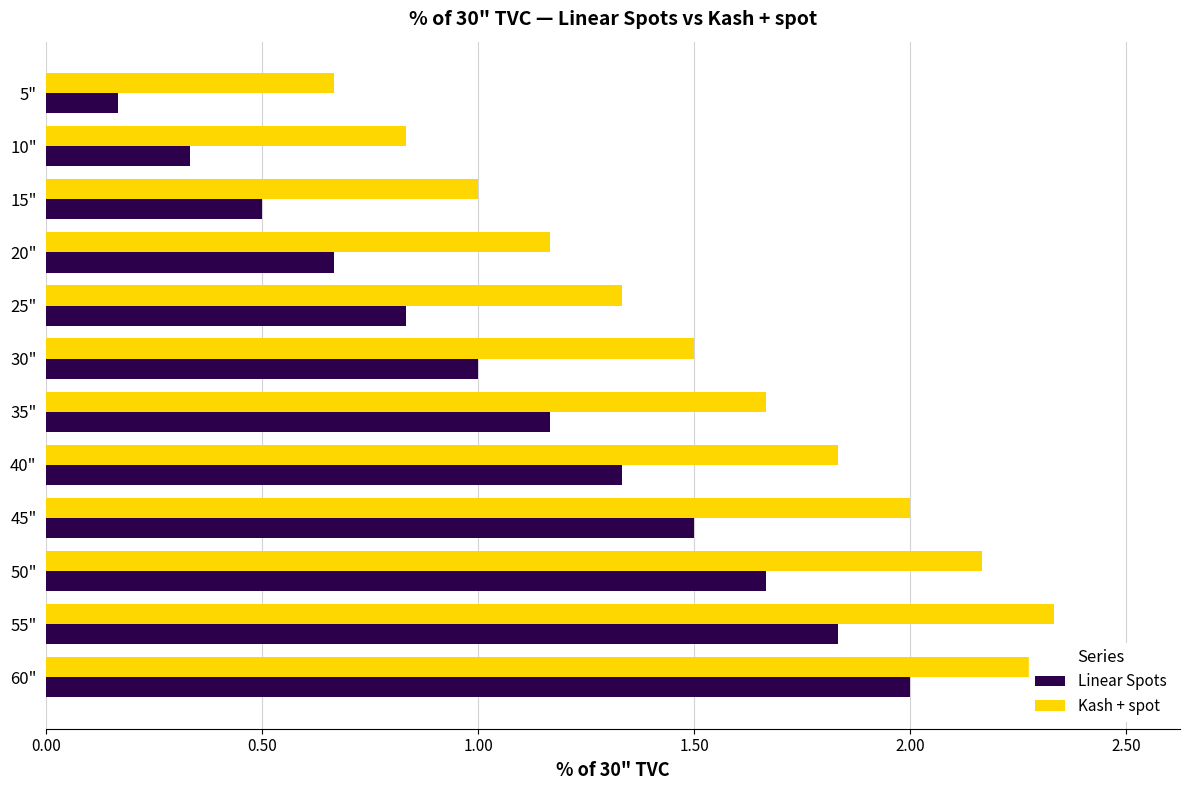

What is the minimum value for Linear Spots?

0.2